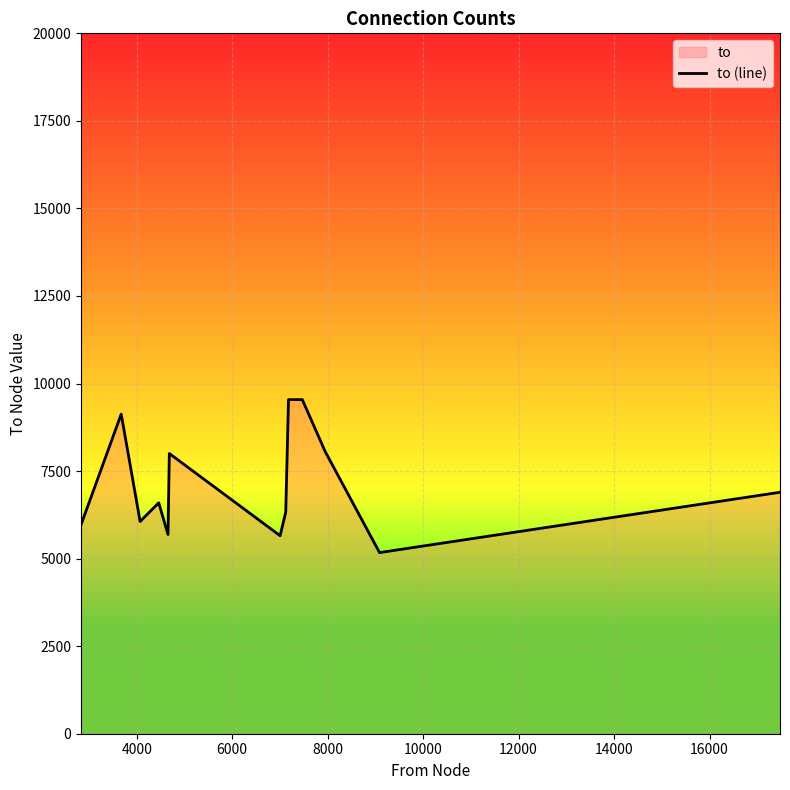

What is the greatest value displayed?

9540.5